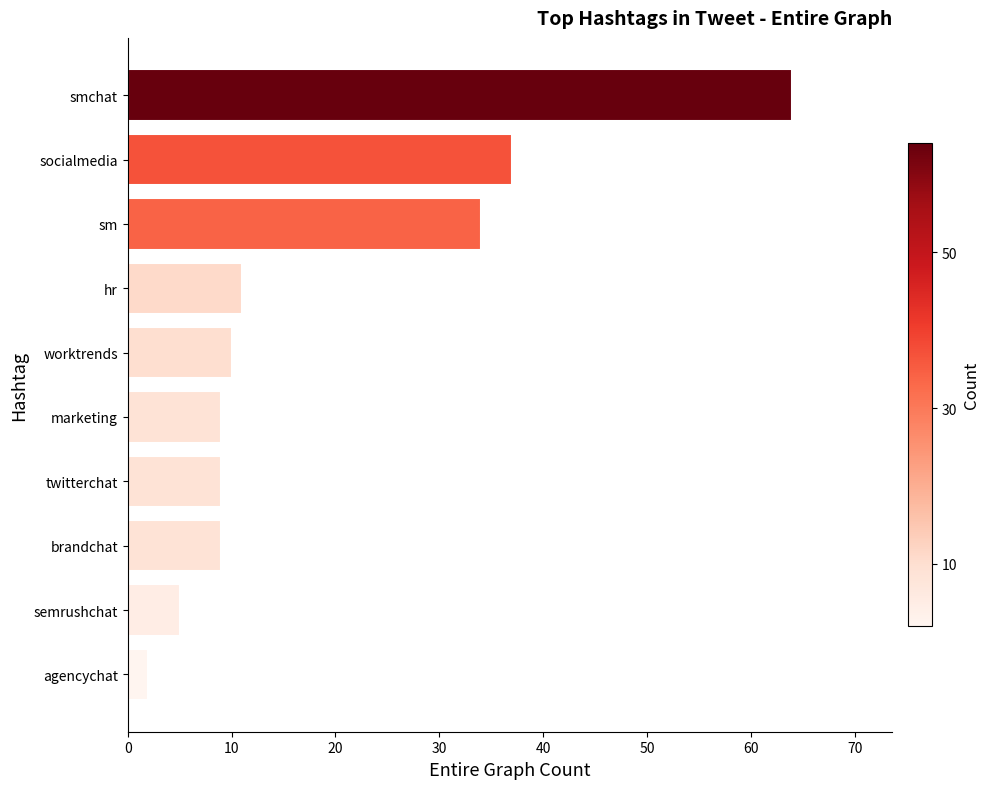

Reading top to bottom, list all the values displayed in this chart.

smchat=64	socialmedia=37	sm=34	hr=11	worktrends=10	marketing=9	twitterchat=9	brandchat=9	semrushchat=5	agencychat=2